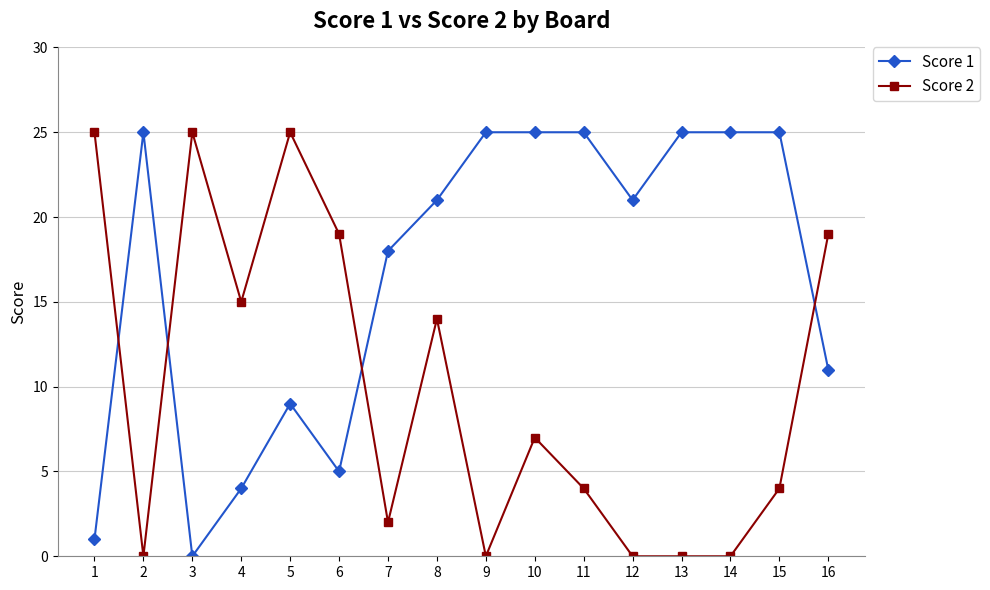

Which series changed the most between 3 and 6?

Score 2